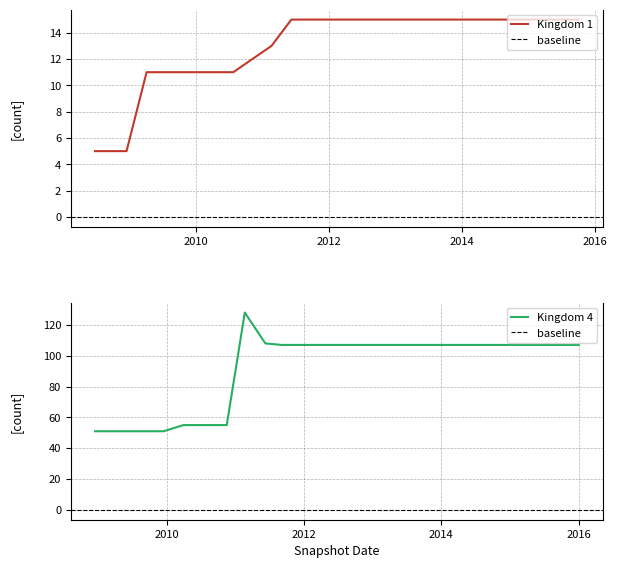

True or false: kingdom_4 and kingdom_1 intersect in this chart.

False